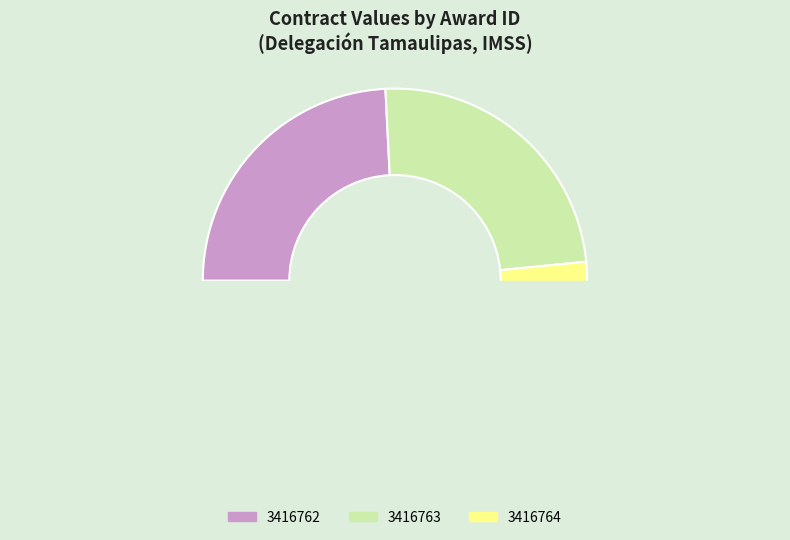

Does 3416762 account for over 50% of the chart?

No